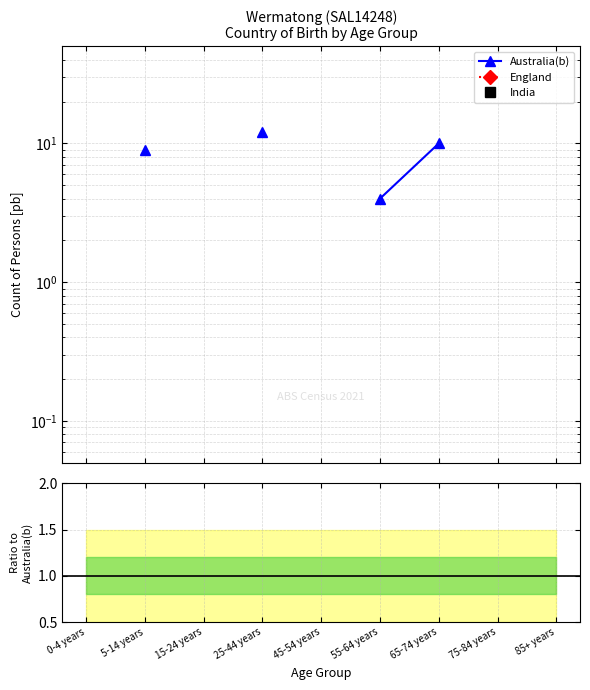

List the series in order of their peak value, highest first.

Australia(b), England, India